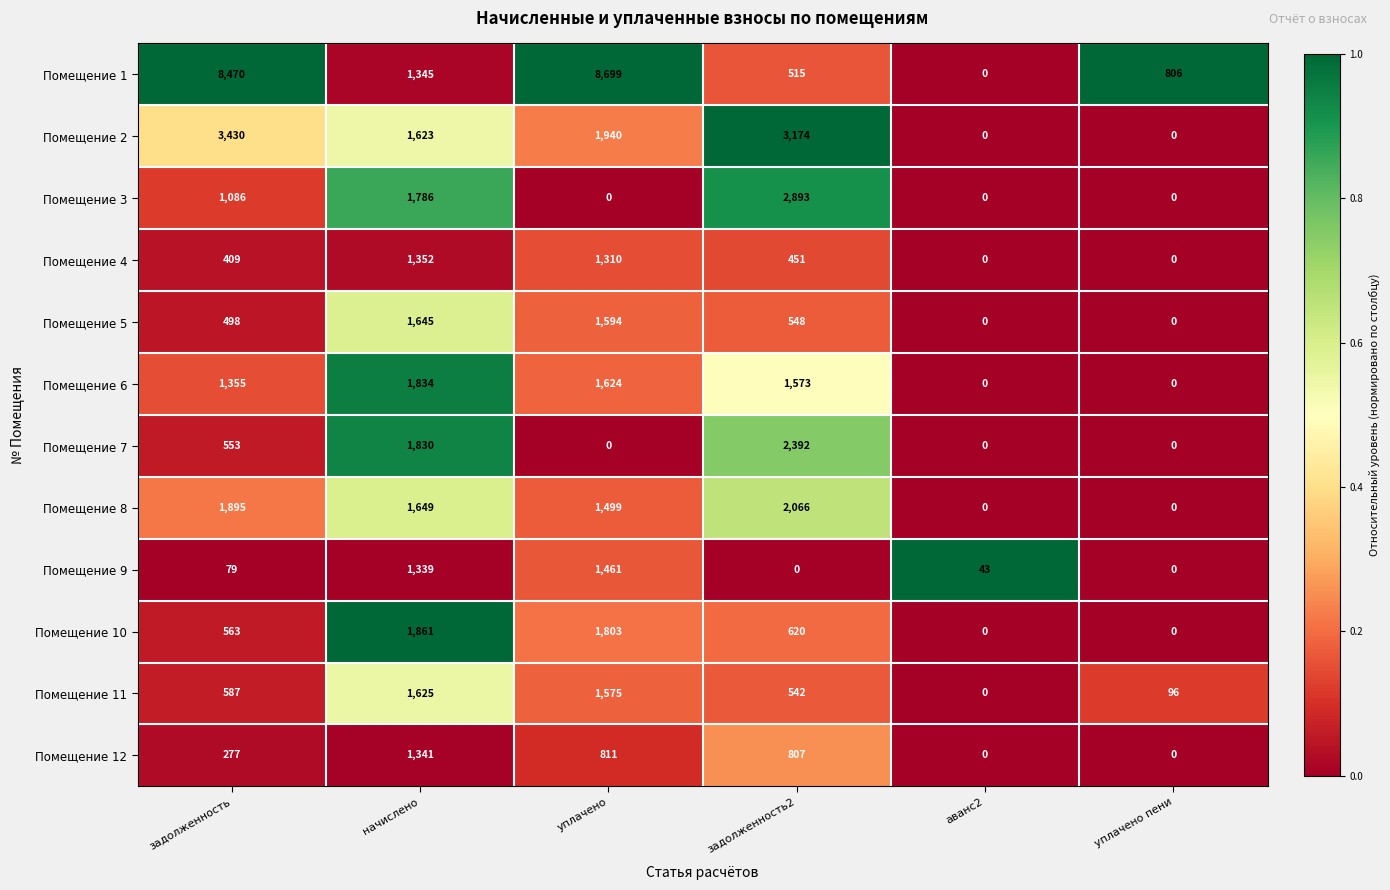

How many values in Помещение 2 are above zero?

4